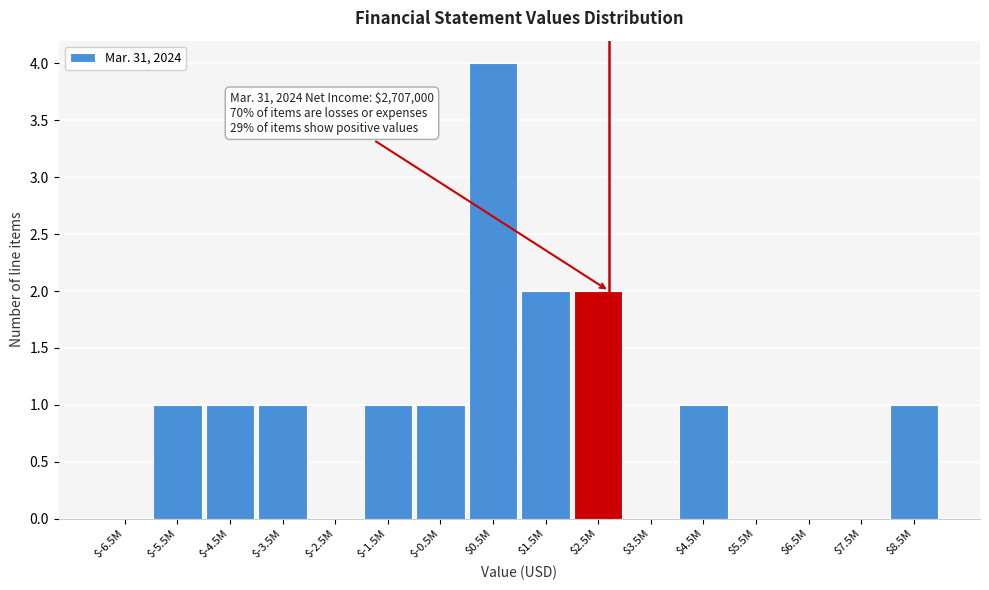

What is the sum of all values?

15